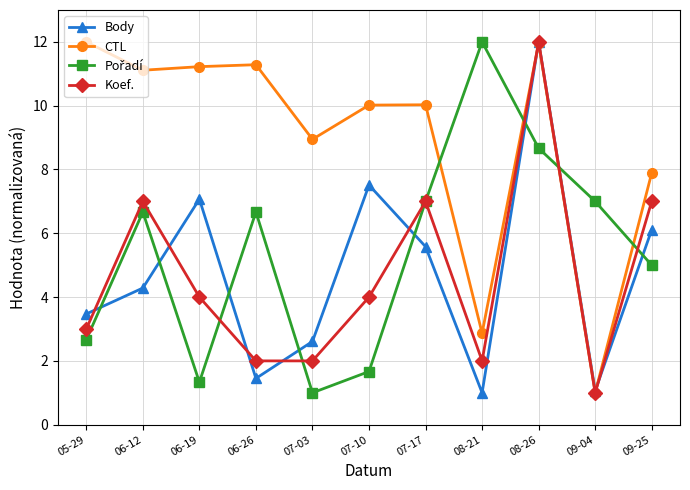

Where does the CTL series first go above 10?

05-29